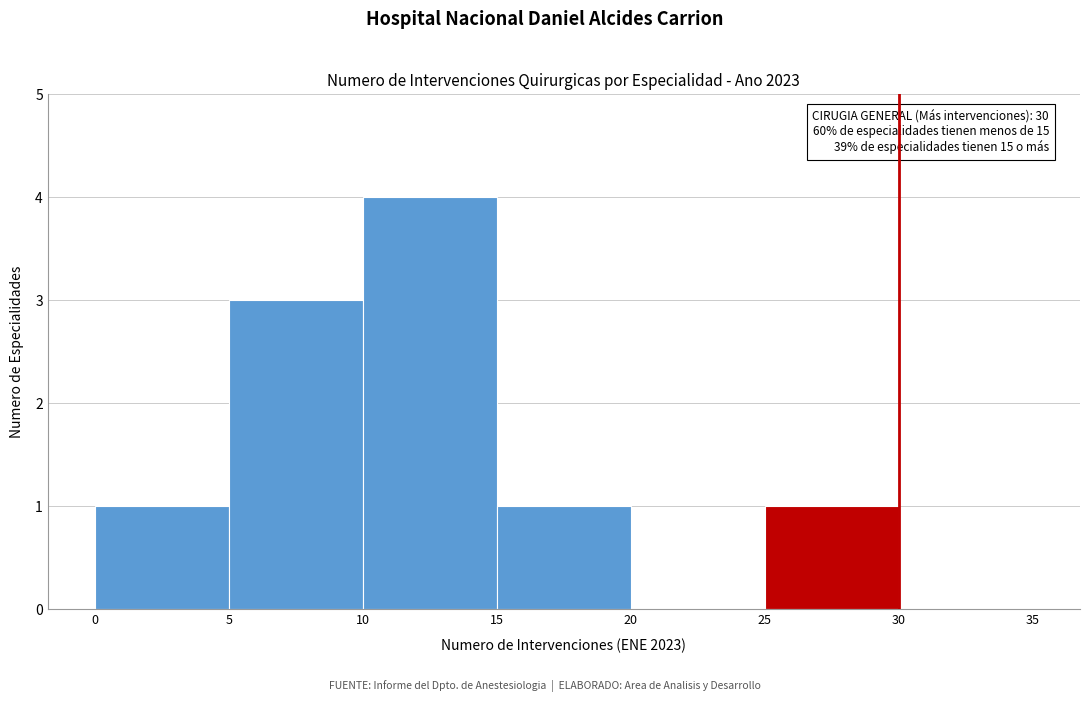

Over which range of the x-axis is the bar tallest?

10 to 15